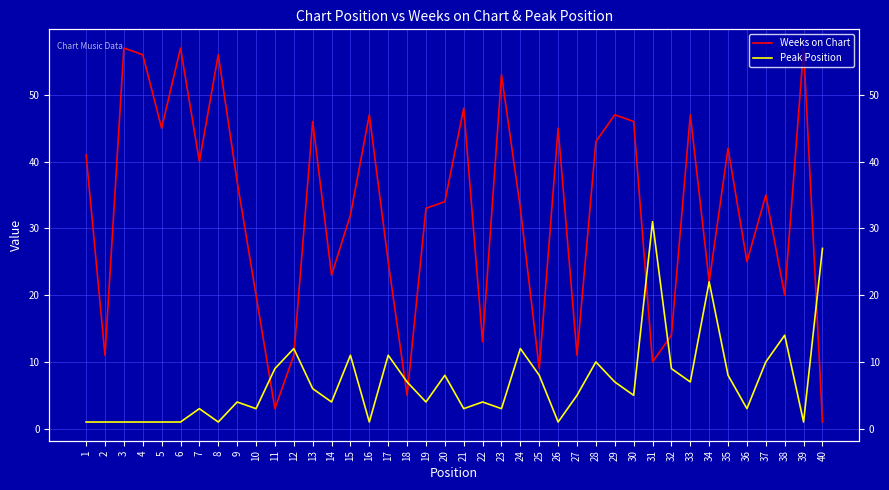

True or false: Peak Position has more than 0 points higher than both neighbors.

True